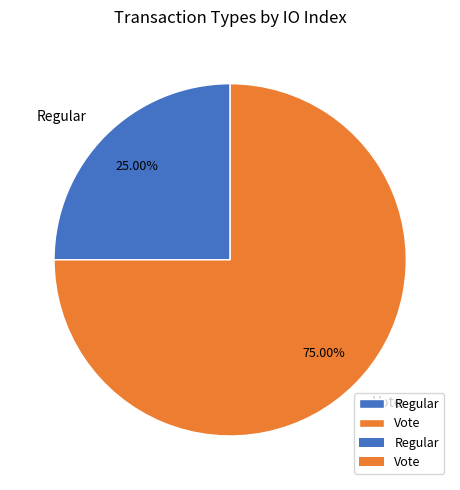

Count the number of slices in the pie.

2